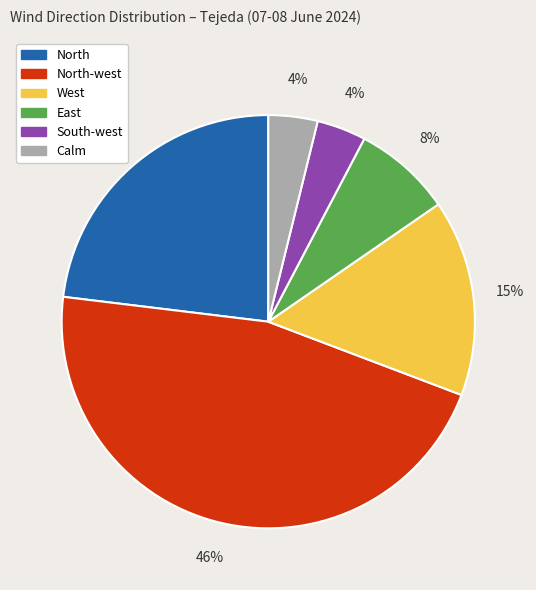

To the nearest percent, what is the difference between the largest and smallest slice percentages?

42%